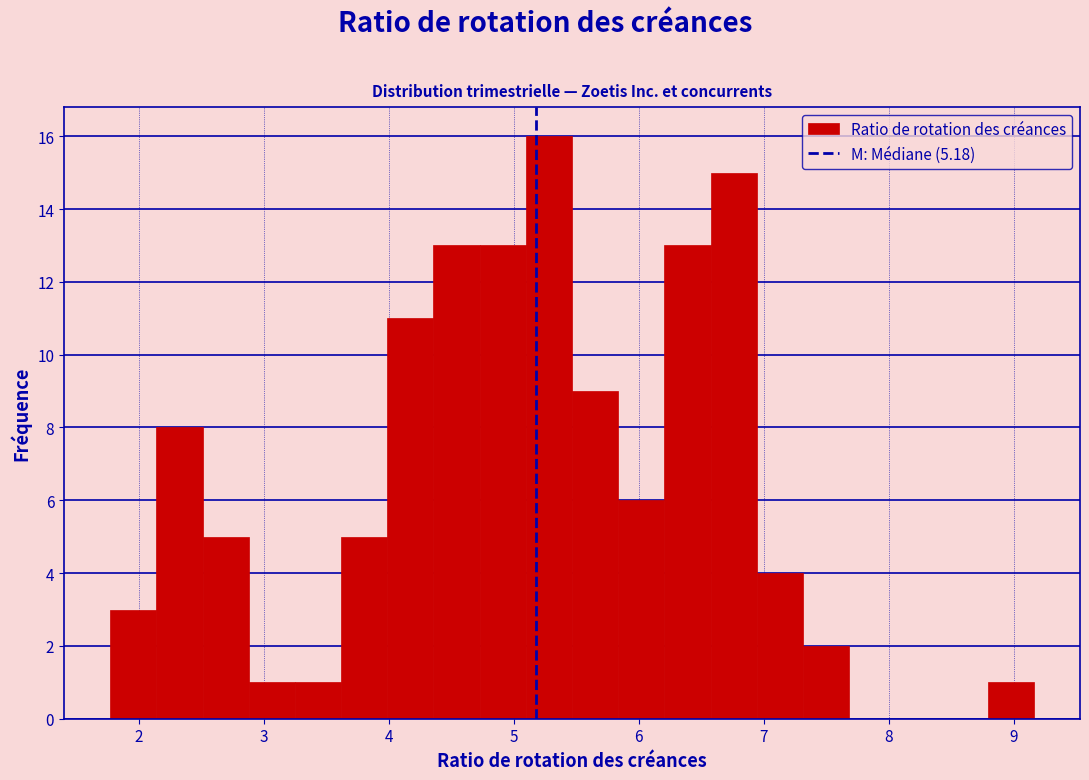

Around what value on the x-axis is the tallest bar? Give the approximate position of its centre, as read against the axis.

5.3